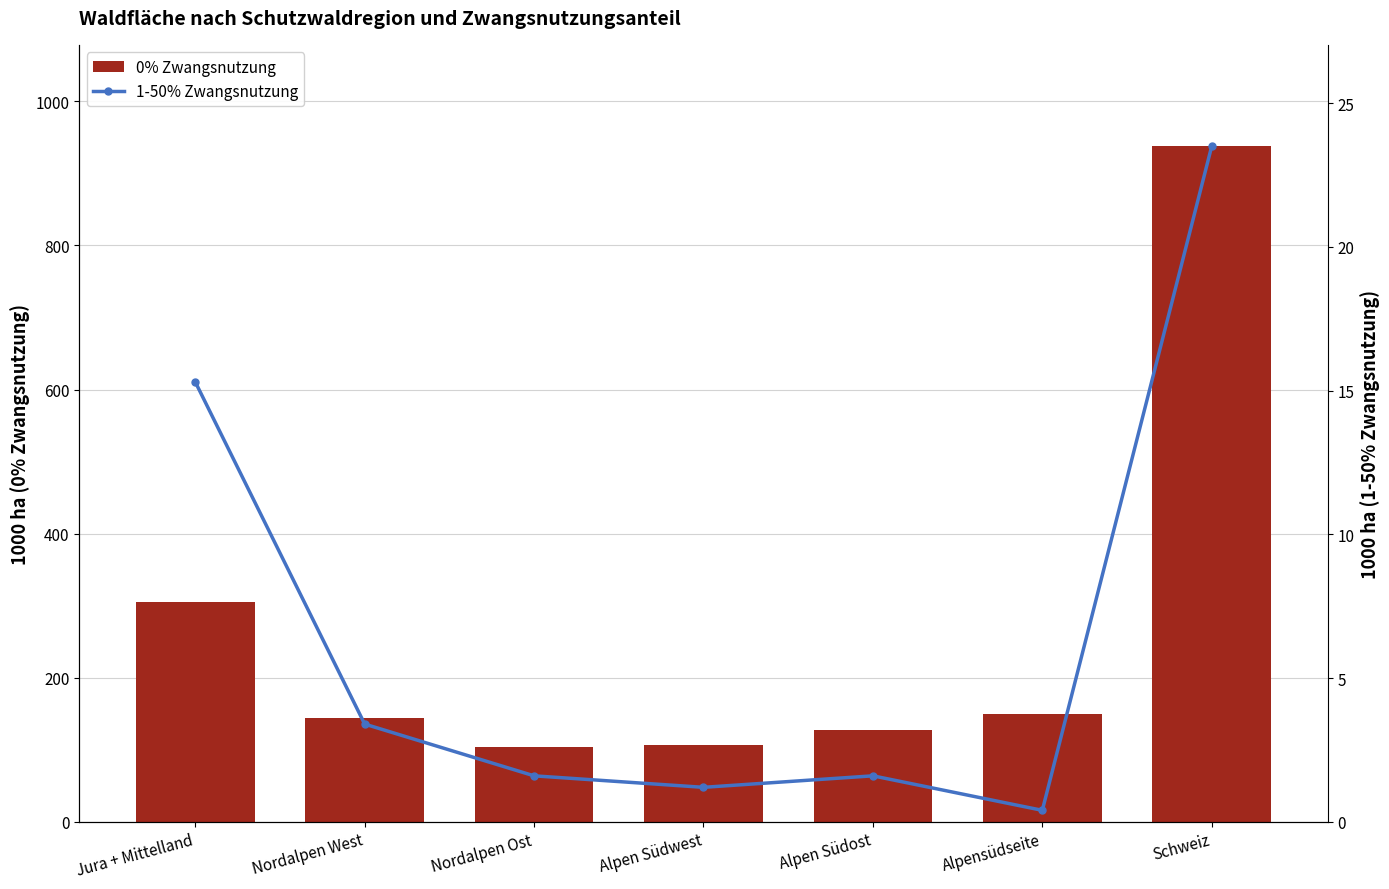

What is the minimum value for 0% Zwangsnutzung?

103.9